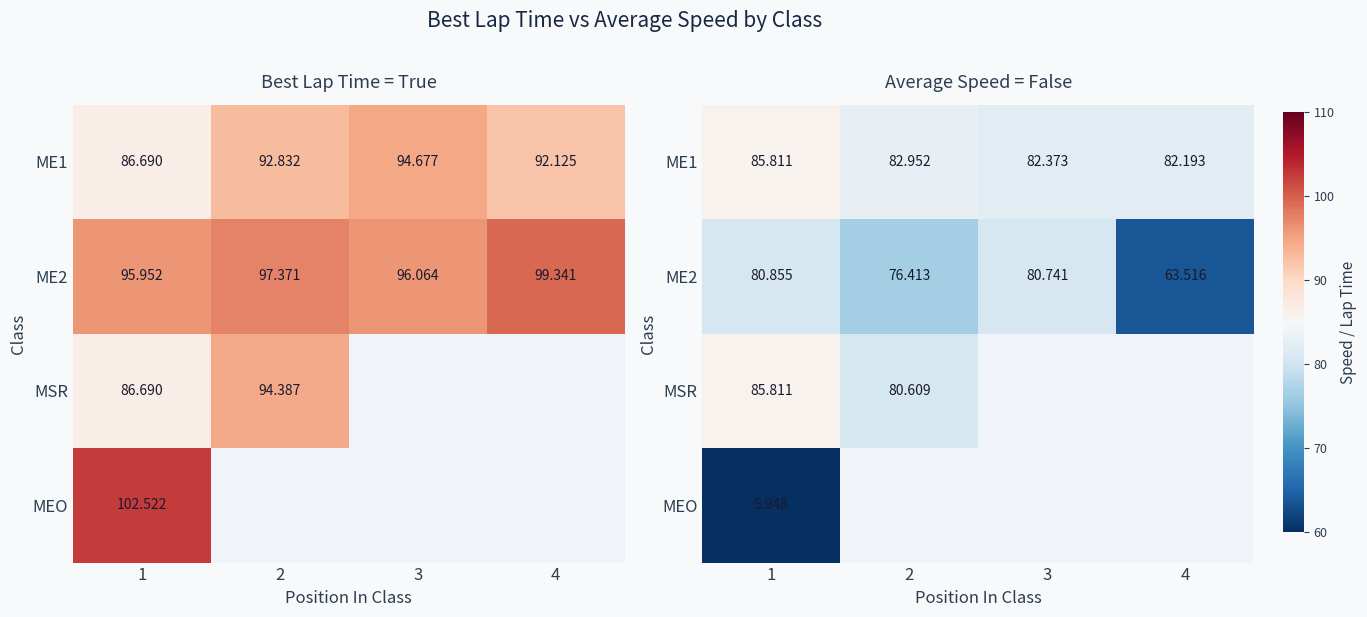

Between 4 and 3, which is larger?

3